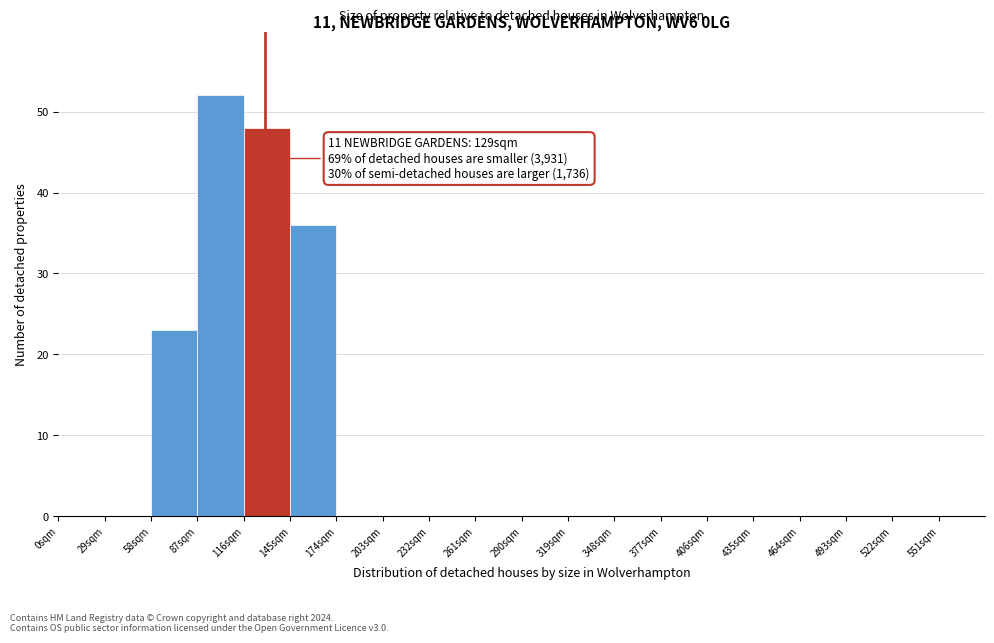

Over which range of the x-axis is the bar tallest?

87 to 116